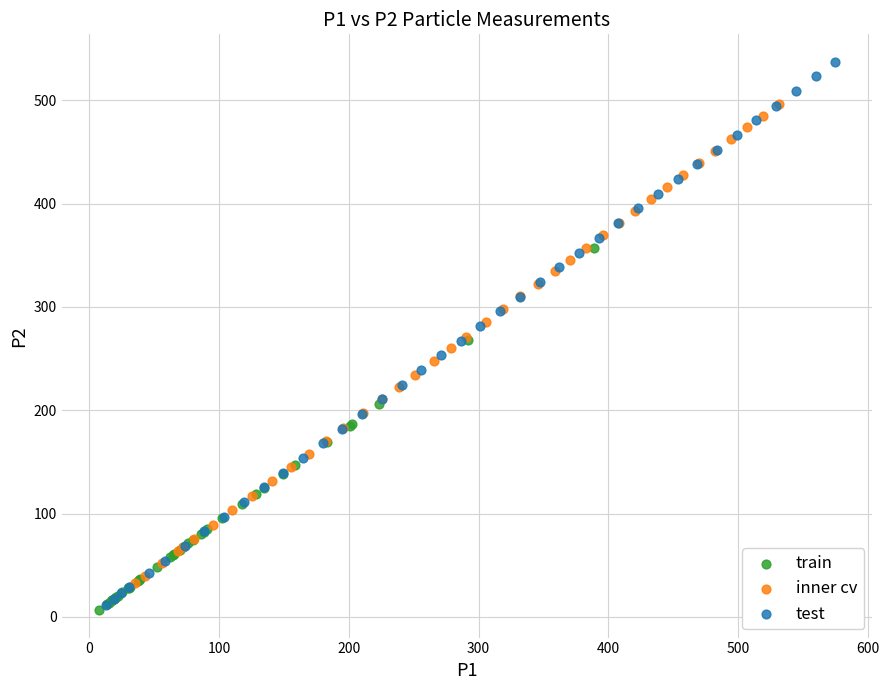

Which series has the widest spread of Y values?

test